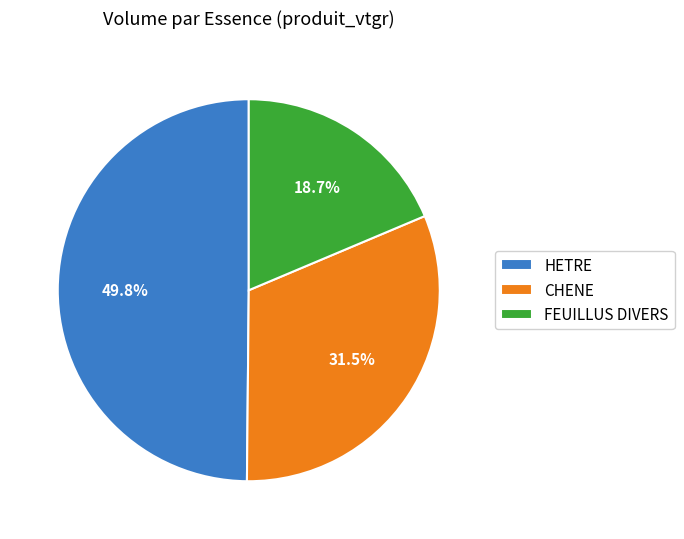

True or false: CHENE accounts for 26% of the total.

False